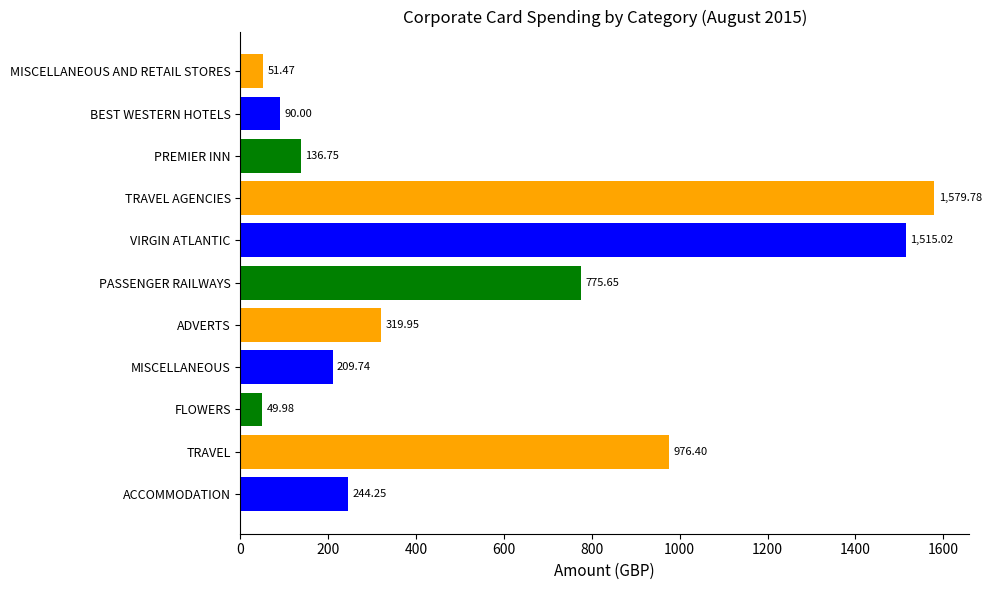

List the labels in order of value, smallest first.

FLOWERS, MISCELLANEOUS AND RETAIL STORES, BEST WESTERN HOTELS, PREMIER INN, MISCELLANEOUS, ACCOMMODATION, ADVERTS, PASSENGER RAILWAYS, TRAVEL, VIRGIN ATLANTIC, TRAVEL AGENCIES